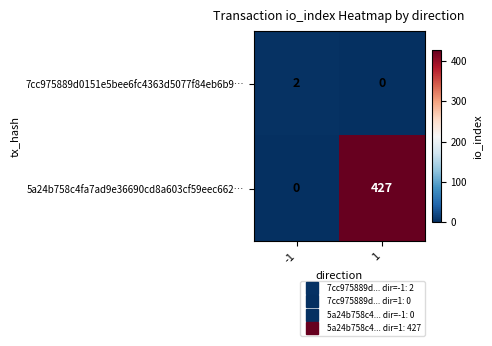

Which series has the largest range (max minus min)?

5a24b758c4fa7ad9e36690cd8a603cf59eec662…